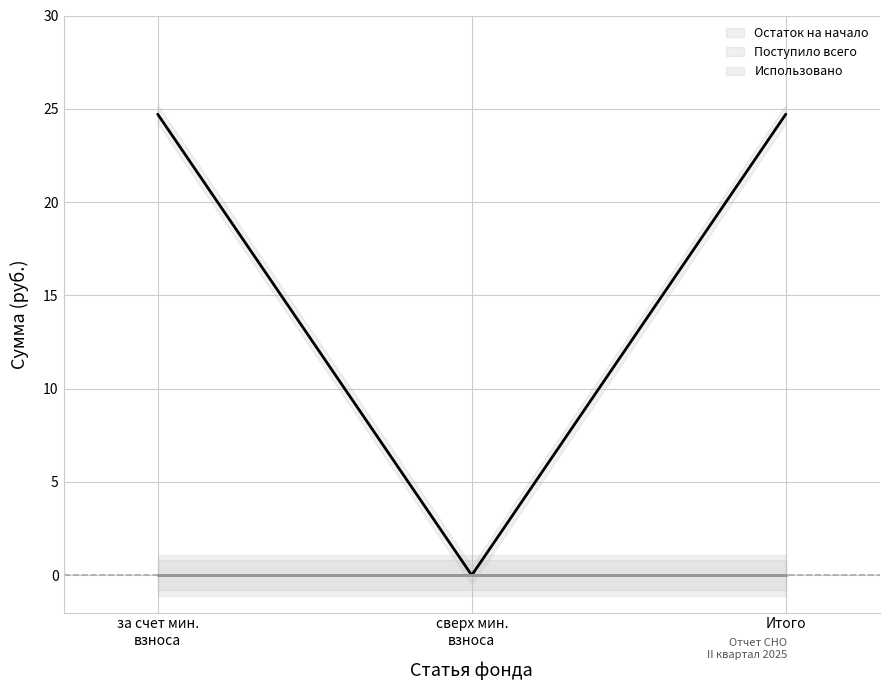

What is the greatest value displayed?

24.7